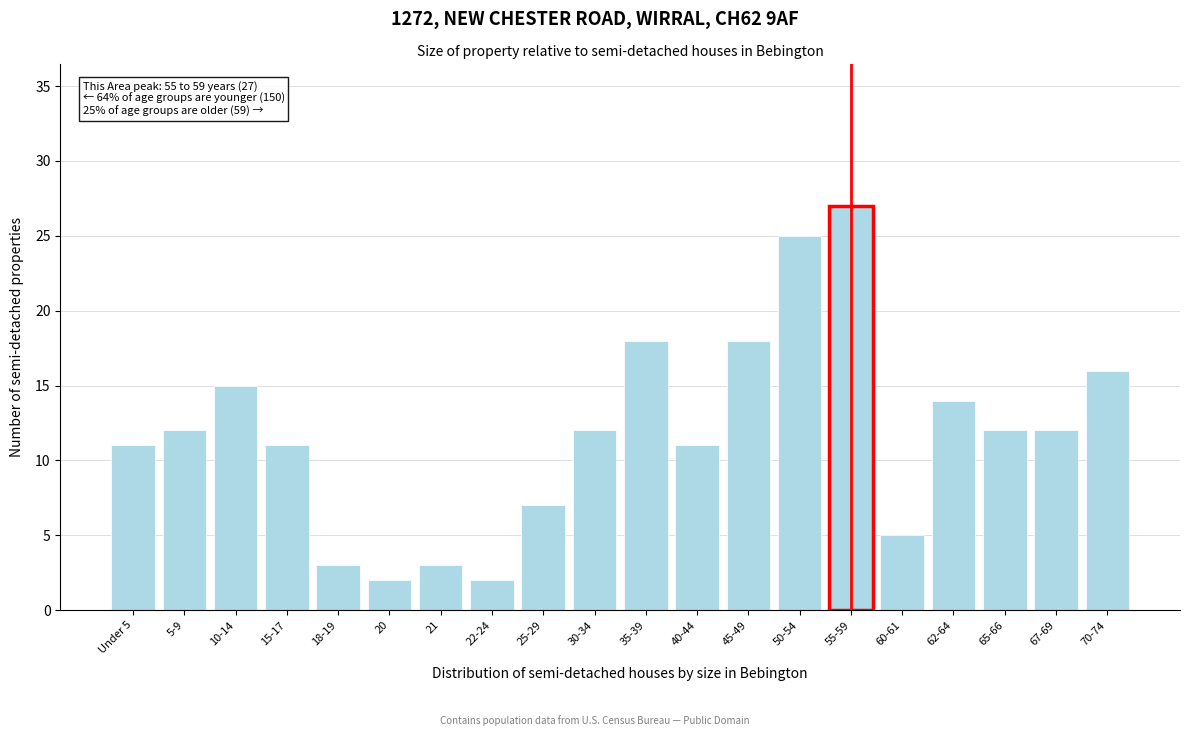

Reading left to right, what are all the values shown in this chart?

11	12	15	11	3	2	3	2	7	12	18	11	18	25	27	5	14	12	12	16